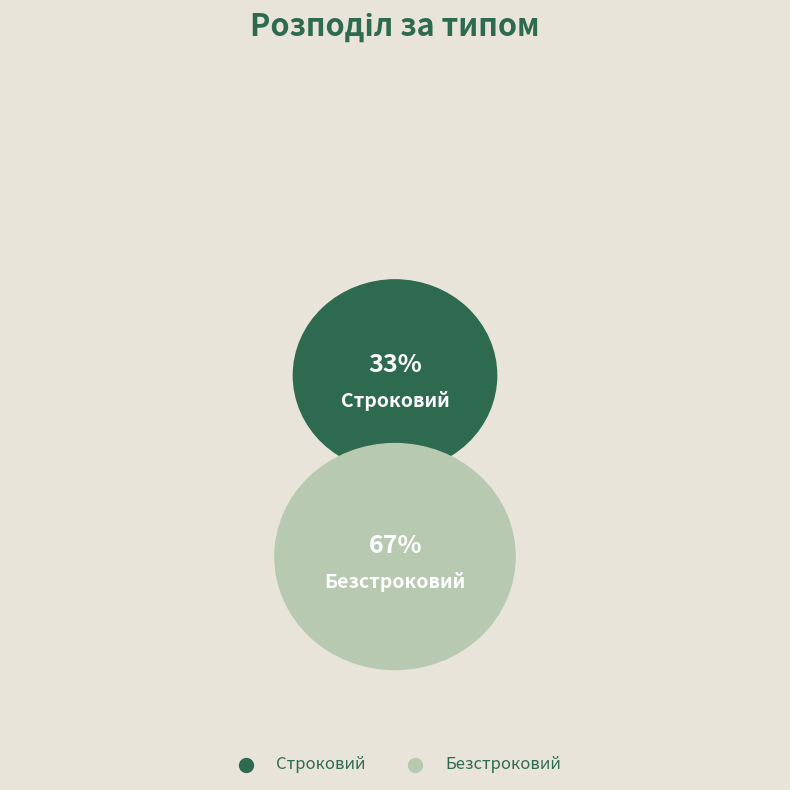

The Безстроковий slice represents 67% of the pie. True or false?

True